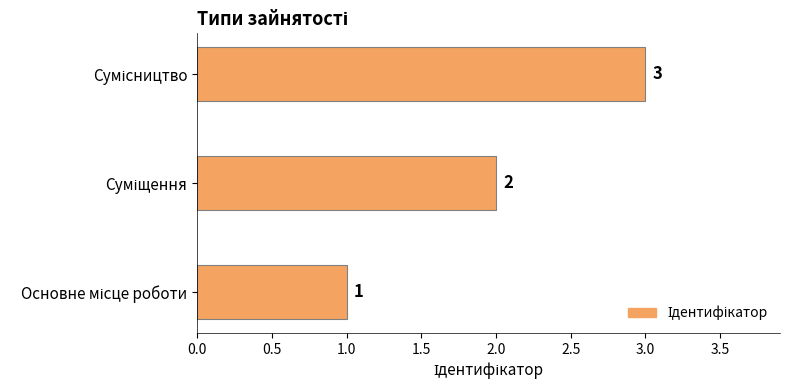

How many values are between 1 and 3?

3